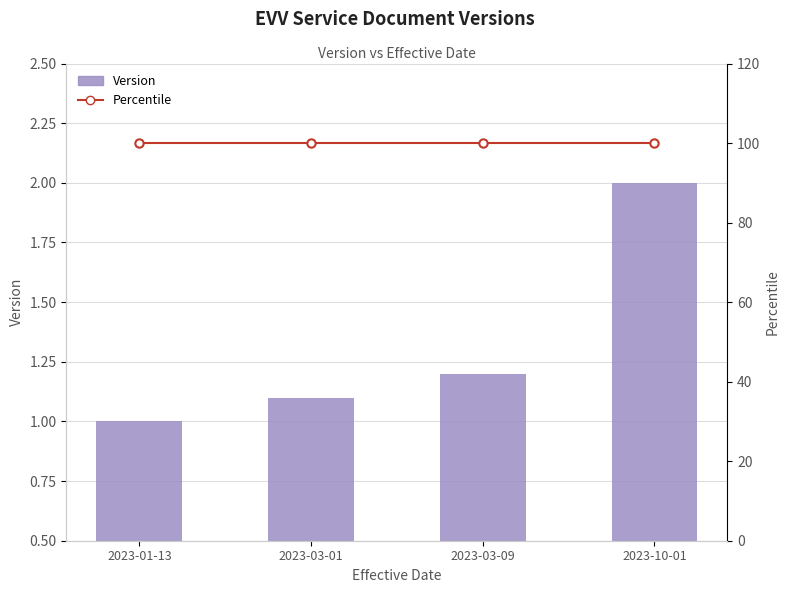

Reading left to right, transcribe all the data shown in this chart.

Version: 1.0	1.1	1.2	2.0
Percentile: 100.0	100.0	100.0	100.0